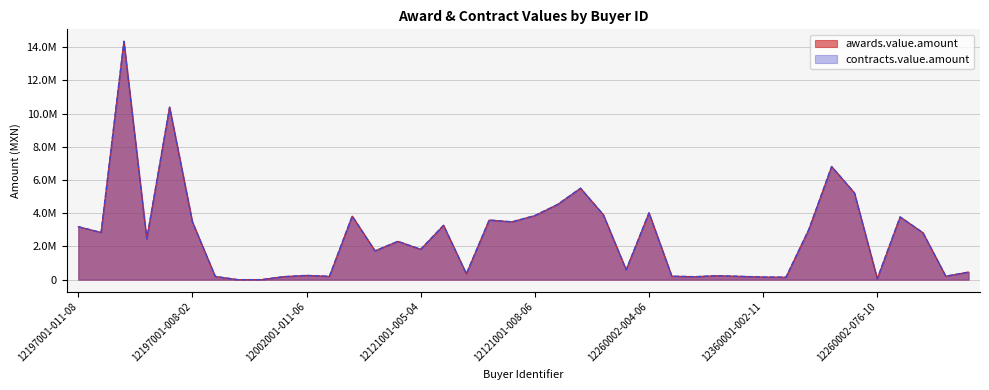

How many interior local valleys does the awards.value.amount series have?

12